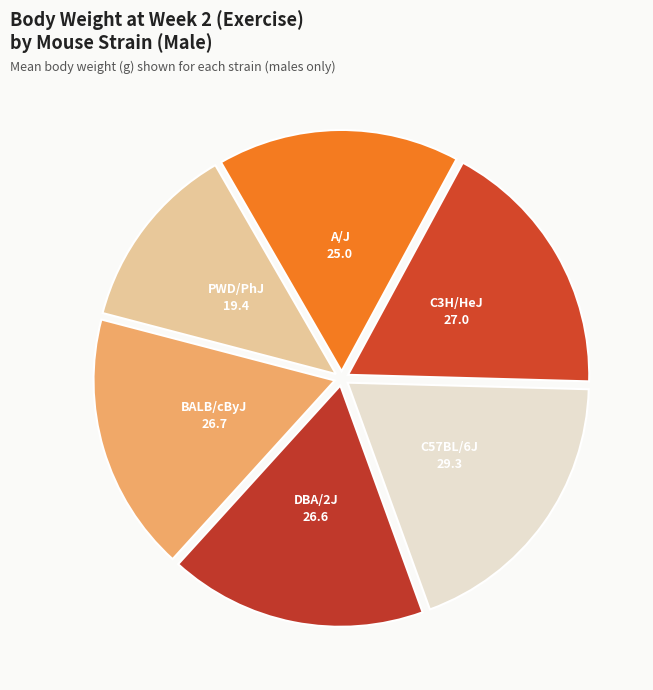

What is the largest slice in the pie chart?

C57BL/6J